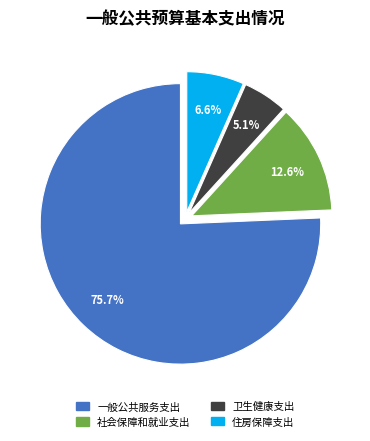

What percentage is the 卫生健康支出 slice, to the nearest percent?

5%